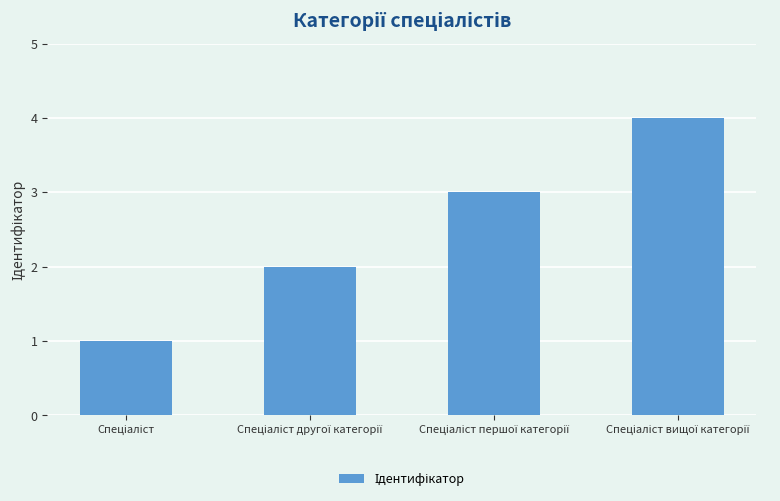

What is the difference between the maximum and minimum values?

3